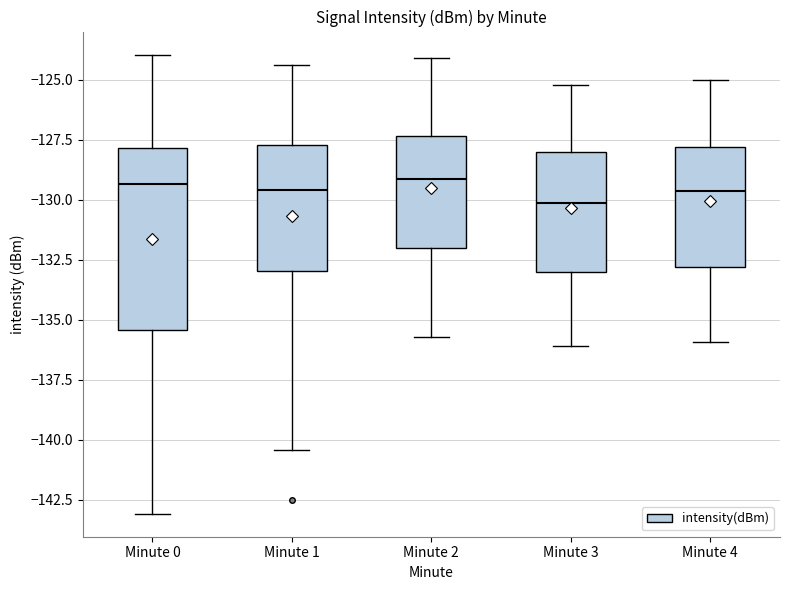

Reading left to right, read every box against the y-axis: the position of its median line, the range the box covers, and the ends of its whiskers. The values are not printed on the chart, so give them approximately, as read against the axis.

Minute 0: median -129.5, box -135.5 to -128.0, whiskers -143.0 to -124.0
Minute 1: median -129.5, box -133.0 to -127.5, whiskers -140.5 to -124.5
Minute 2: median -129.0, box -132.0 to -127.5, whiskers -135.5 to -124.0
Minute 3: median -130.0, box -133.0 to -128.0, whiskers -136.0 to -125.0
Minute 4: median -129.5, box -133.0 to -128.0, whiskers -136.0 to -125.0